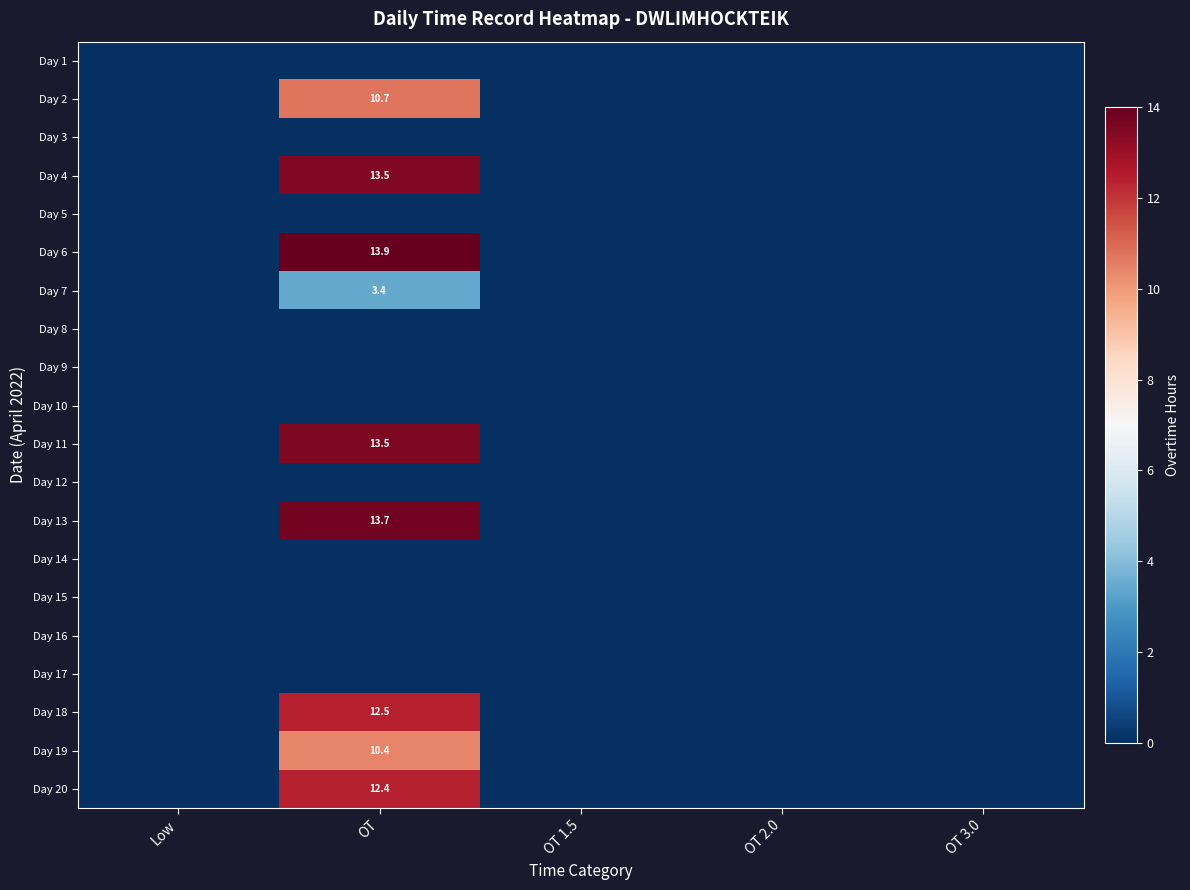

The Day 18 series shows 3.6 at OT. True or false?

False